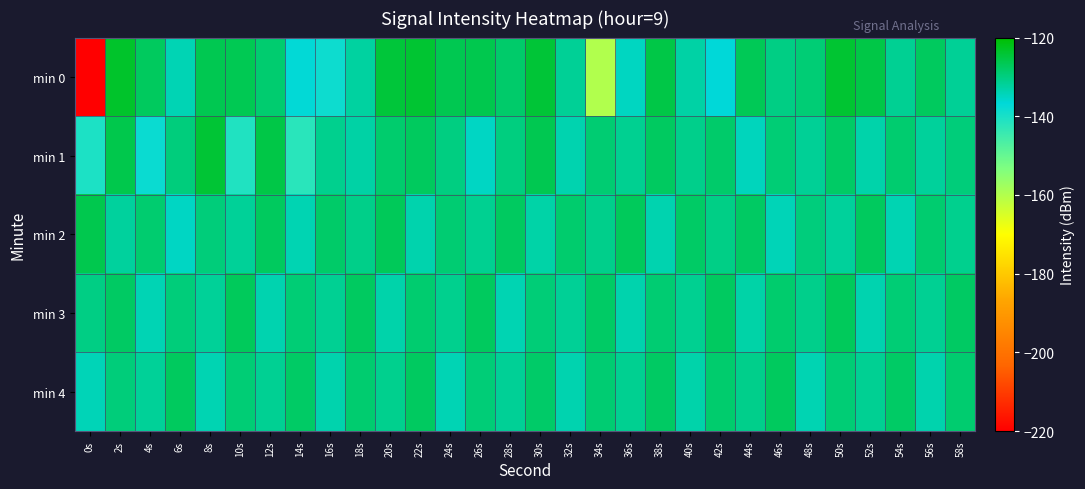

Which label corresponds to the smallest value in the chart?

0s